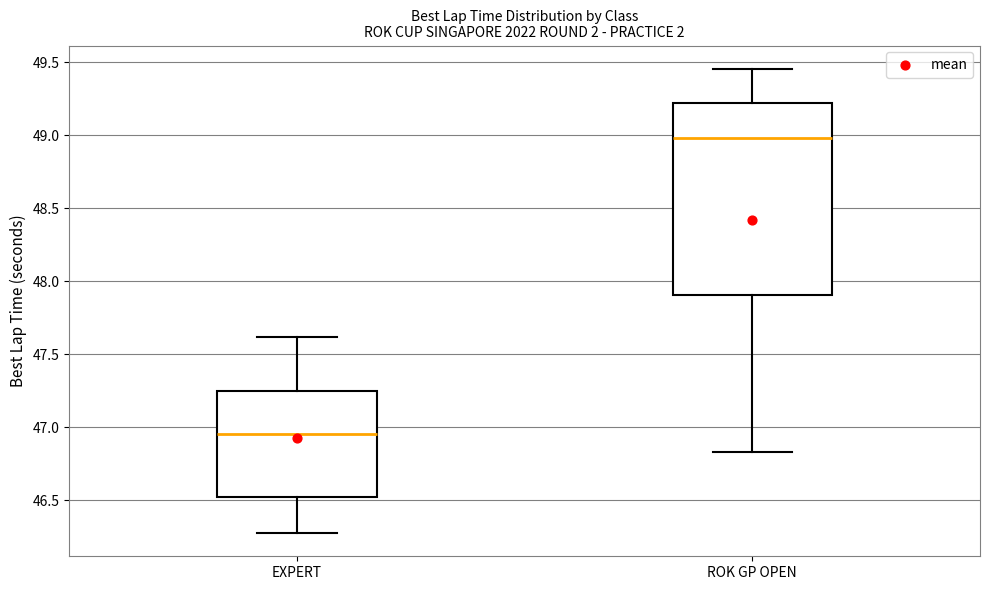

Which box's median line is the lowest?

EXPERT